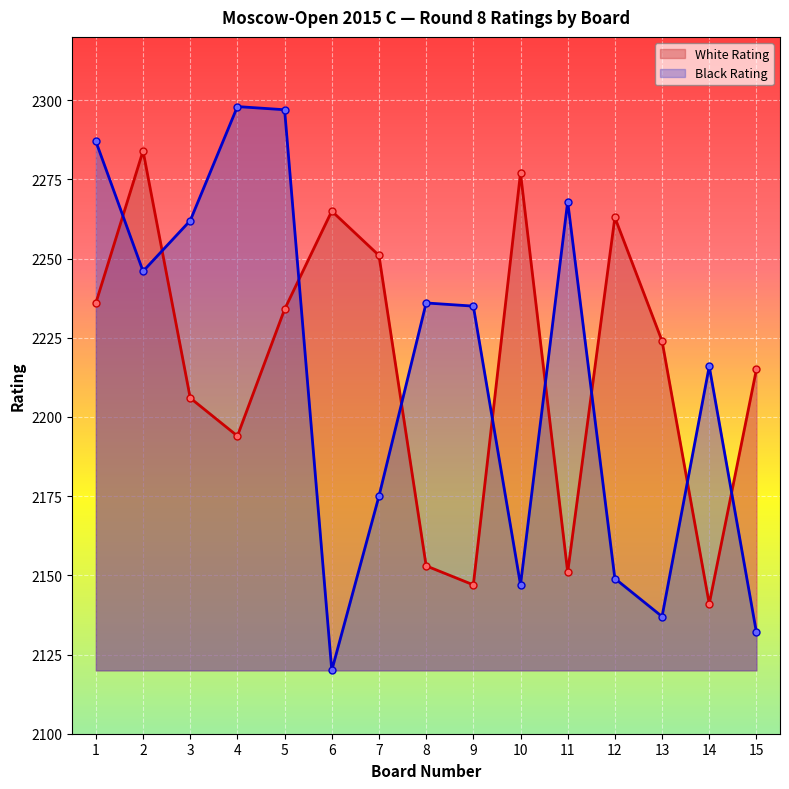

What is the minimum value for Black Rating line?

2120